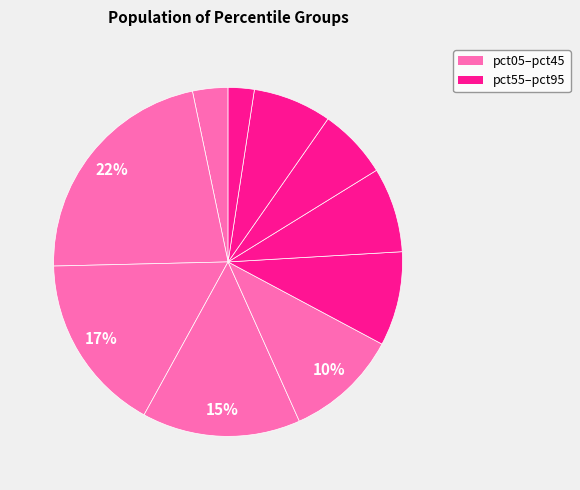

Count the number of slices in the pie.

10